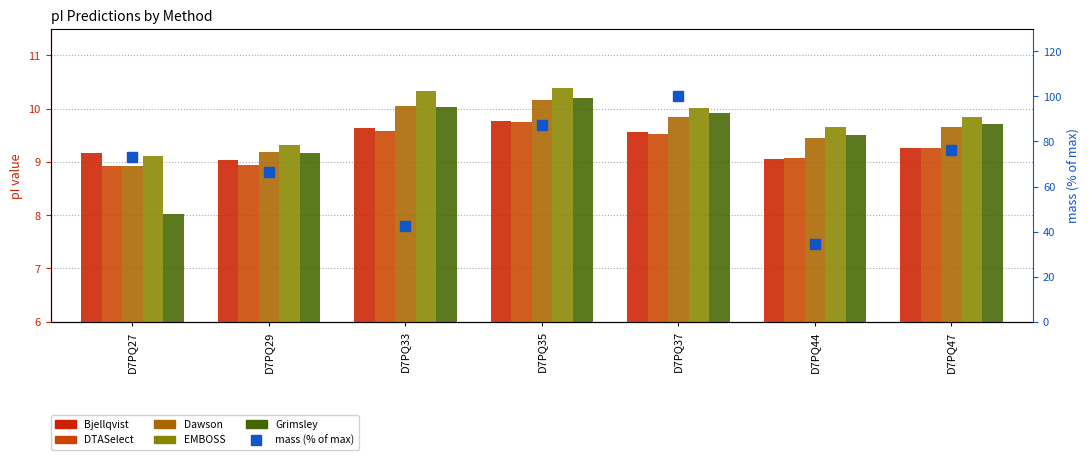

True or false: mass (% of max) has a value of 34.4 at D7PQ44.

True